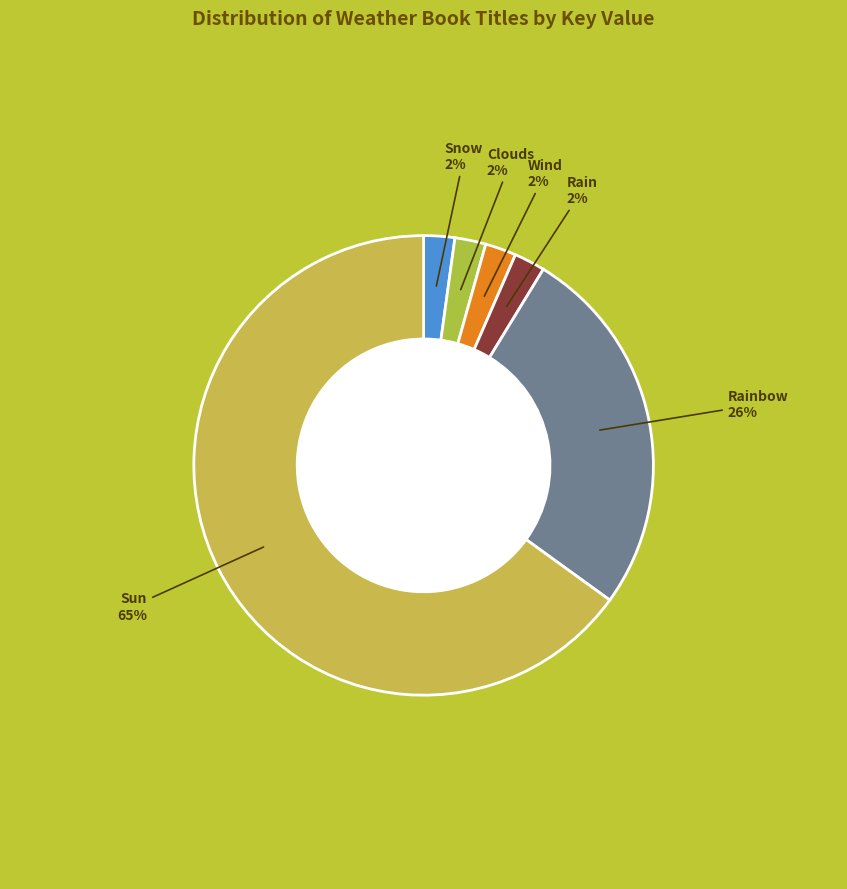

What percentage is the Rain slice, to the nearest percent?

2%